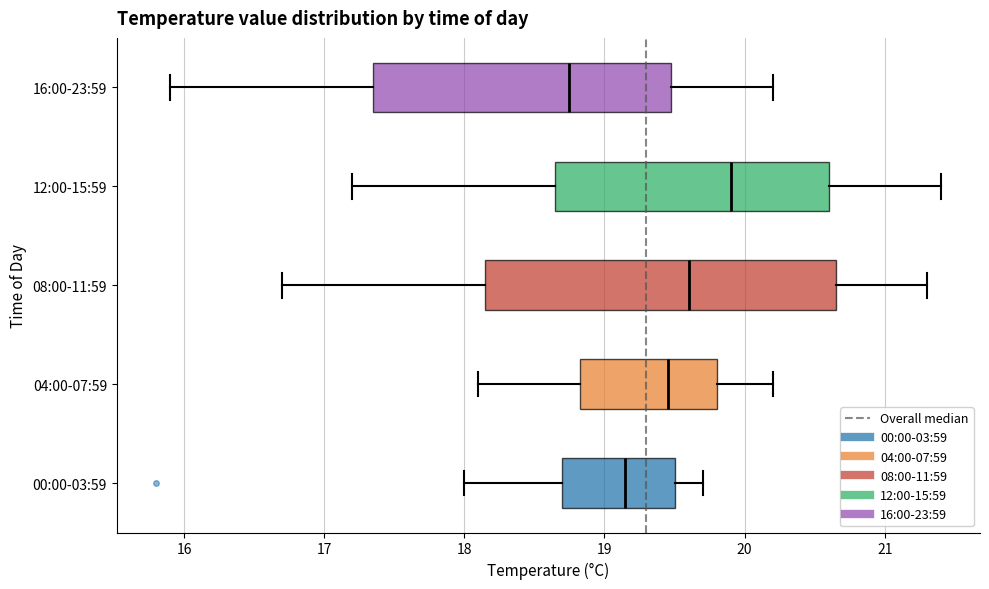

Reading bottom to top, transcribe this box plot: for each box, give where its median line is, the range the box spans, and where its two whiskers end, as read against the x-axis. The values are not printed on the chart, so give them approximately, as read against the axis.

00:00-03:59: median 19.2, box 18.7 to 19.5, whiskers 18.0 to 19.7
04:00-07:59: median 19.5, box 18.8 to 19.8, whiskers 18.1 to 20.2
08:00-11:59: median 19.6, box 18.2 to 20.7, whiskers 16.7 to 21.3
12:00-15:59: median 19.9, box 18.7 to 20.6, whiskers 17.2 to 21.4
16:00-23:59: median 18.8, box 17.4 to 19.5, whiskers 15.9 to 20.2